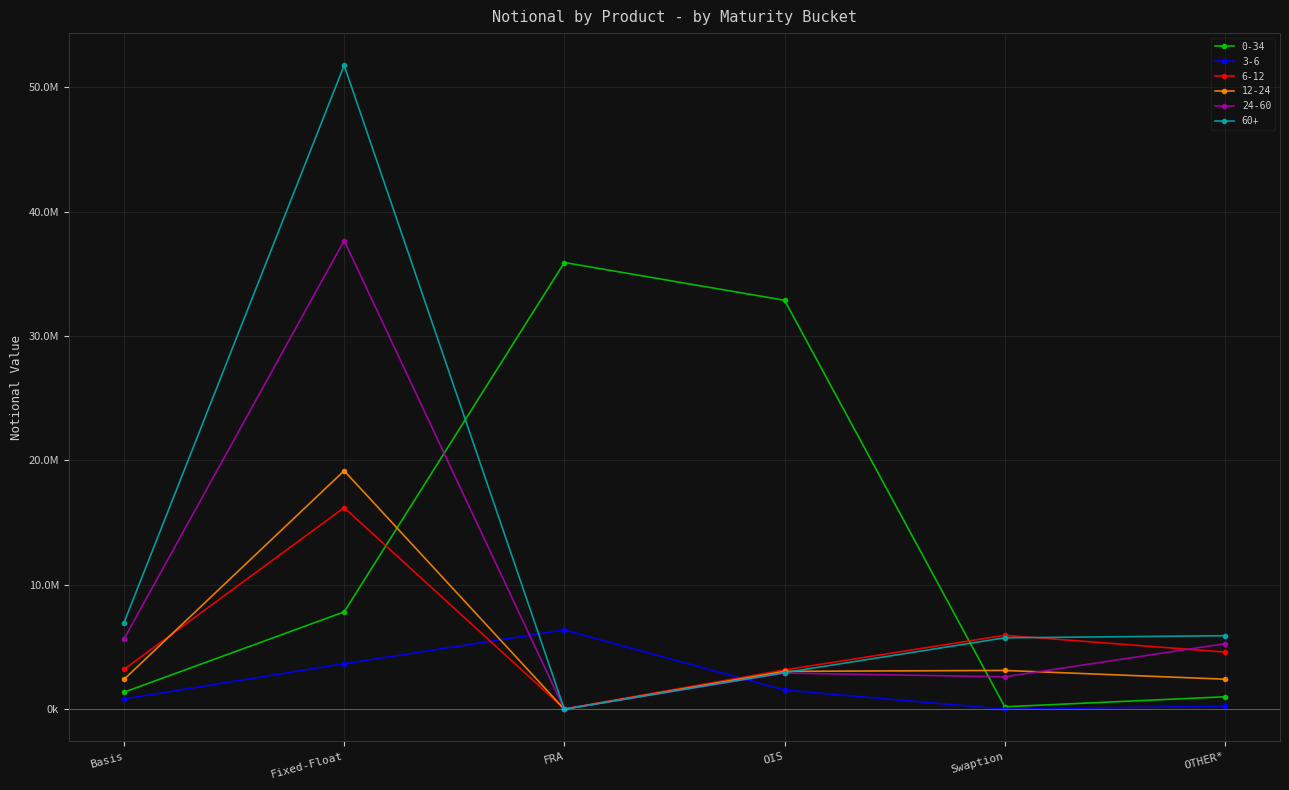

Does the chart have visible grid lines?

Yes